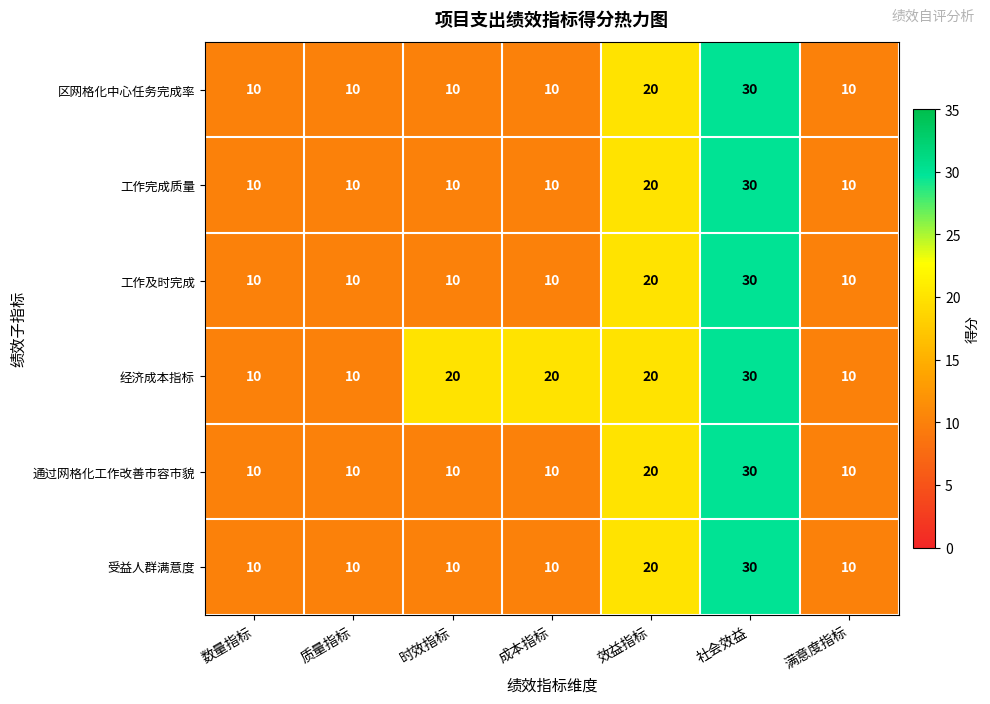

Which series has the largest total across all categories?

经济成本指标